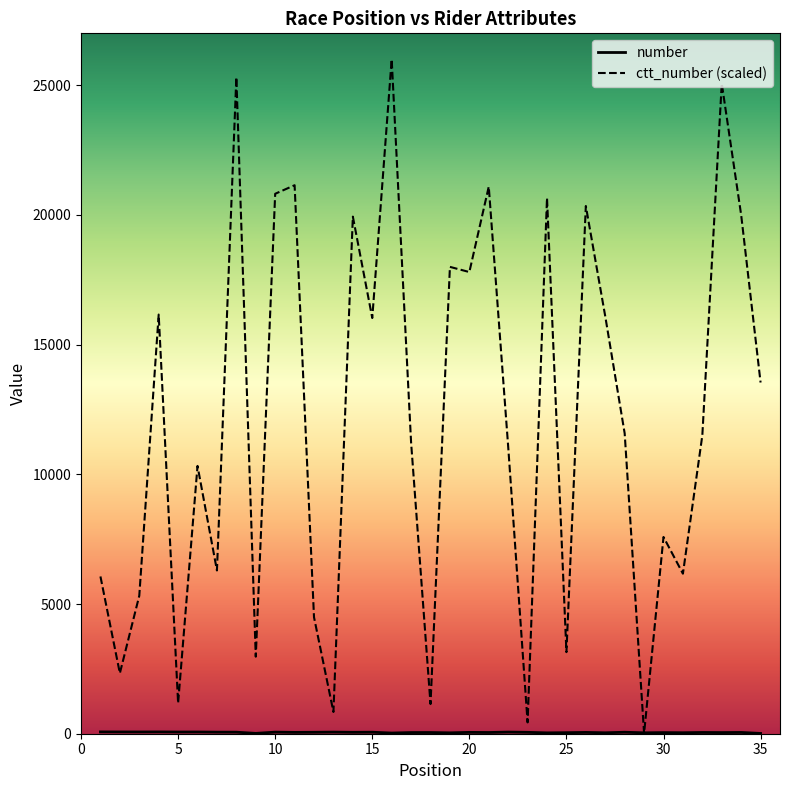

How many lines are shown in the chart?

2